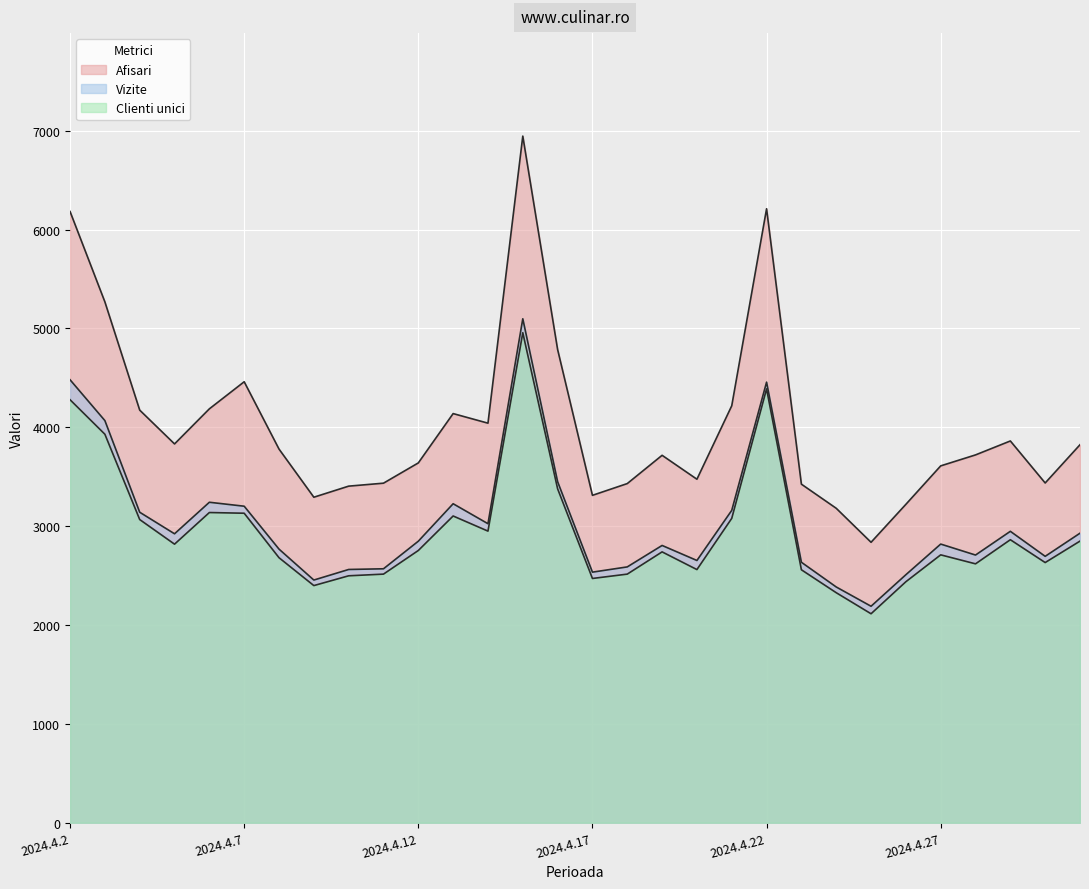

True or false: Clienti unici and Vizite cross at least once.

False